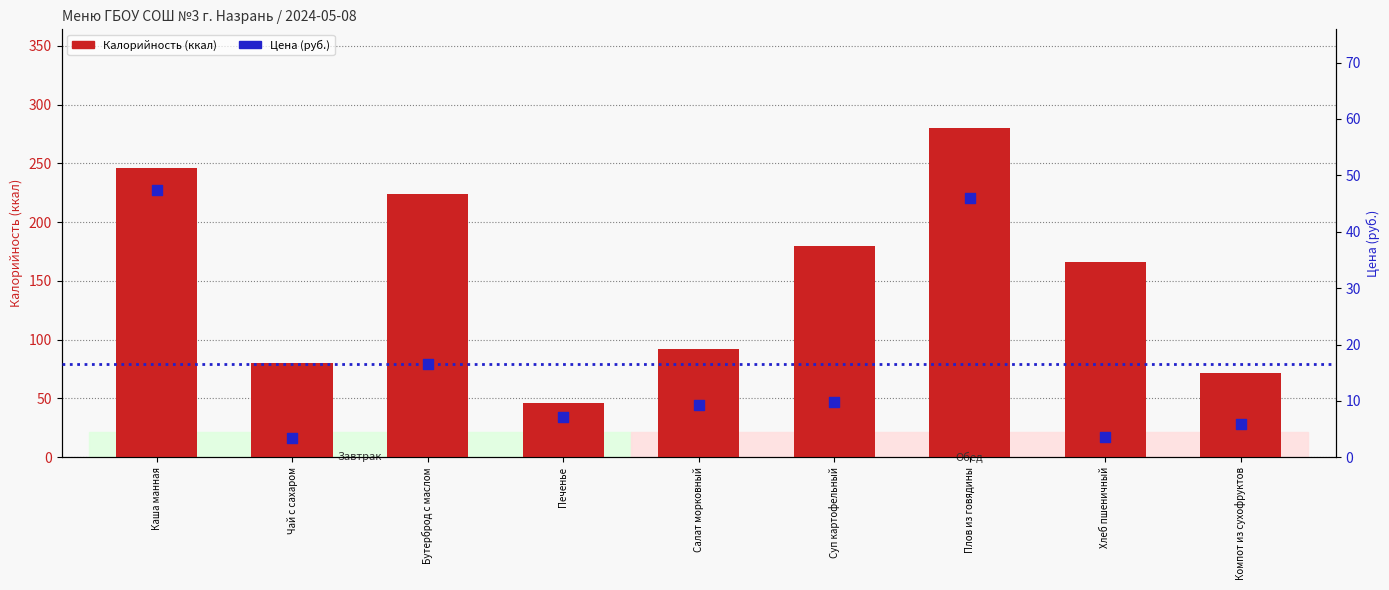

At how many categories does at least one series exceed 81?

6